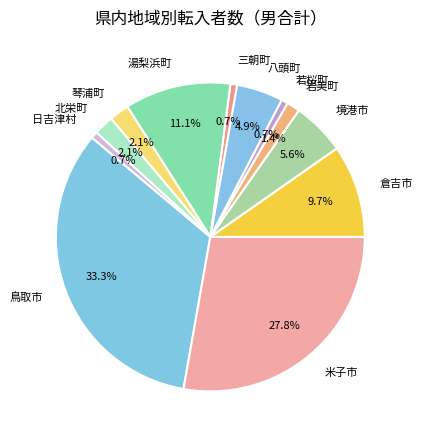

Which category has the biggest portion of the pie?

鳥取市